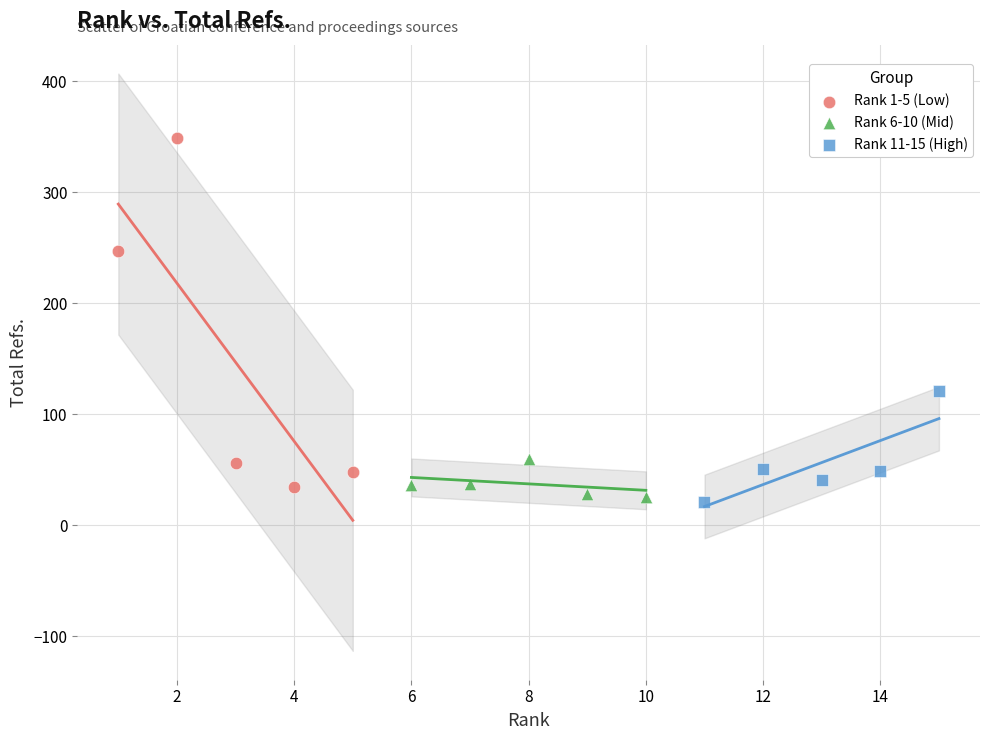

Which series has the largest Y range (max minus min)?

Rank 1-5 (Low)